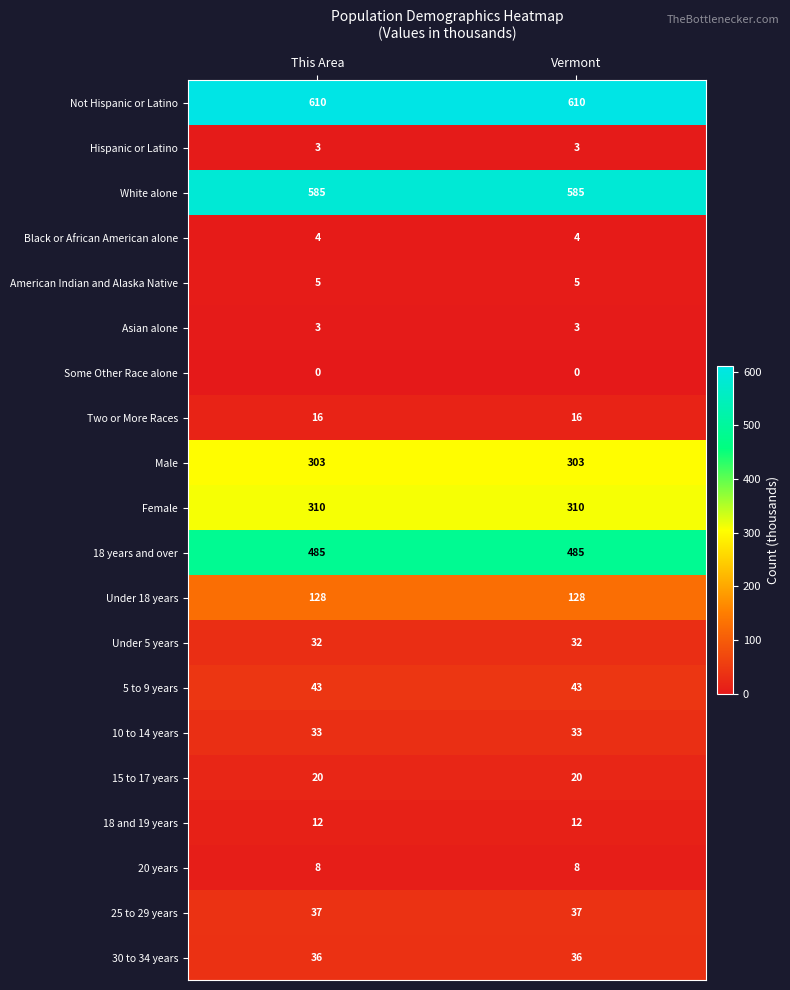

What is the average value of the White alone series?

585